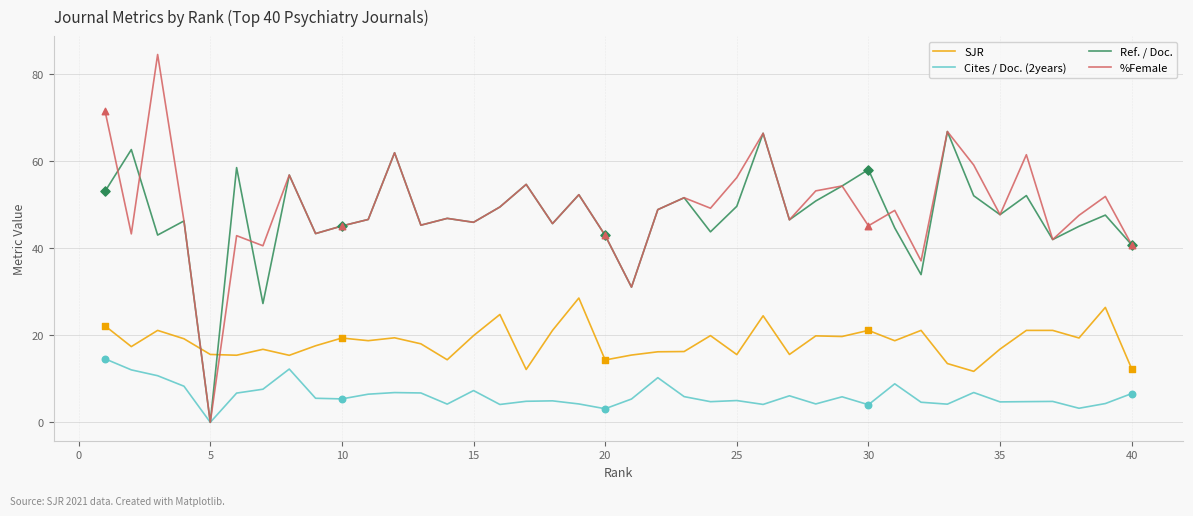

What are all the series names shown in the legend?

SJR, Cites / Doc. (2years), Ref. / Doc., %Female